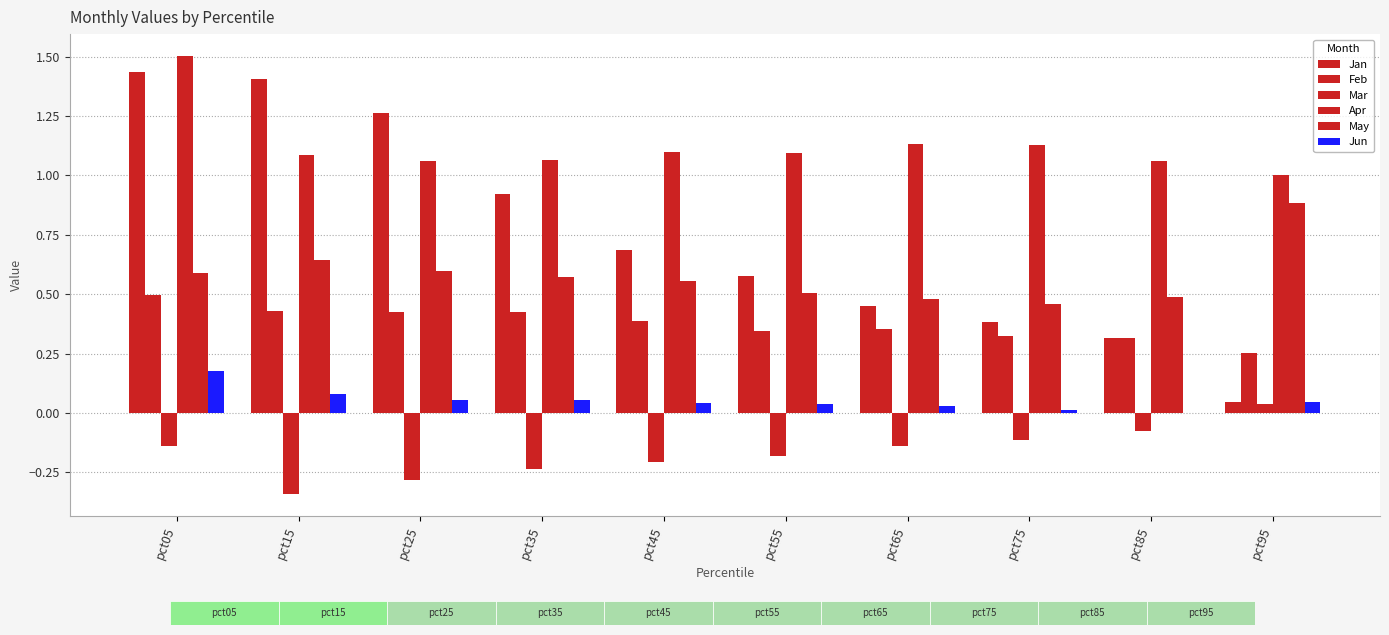

How many groups of bars are there?

10